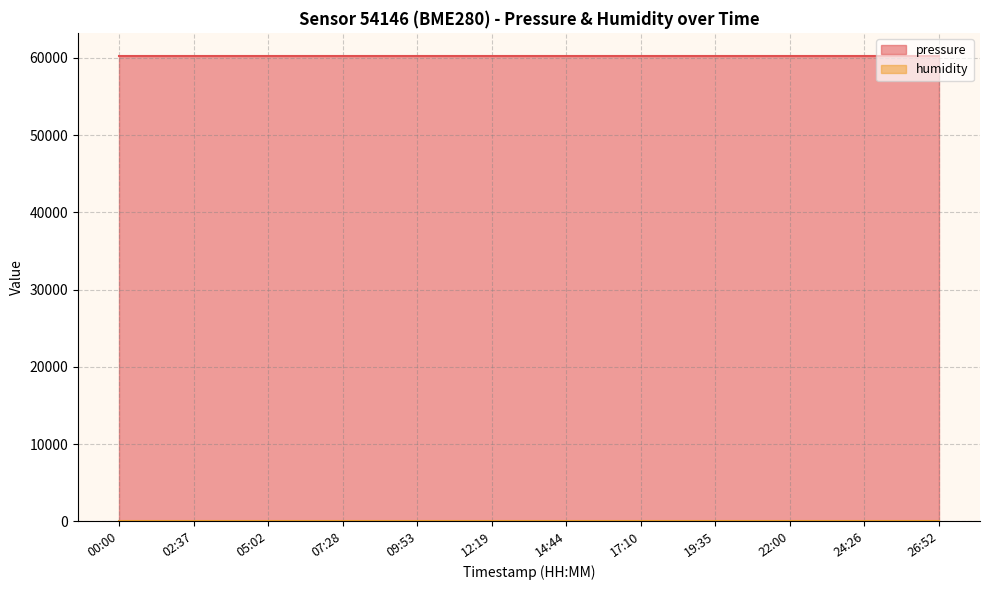

True or false: humidity and pressure intersect in this chart.

False